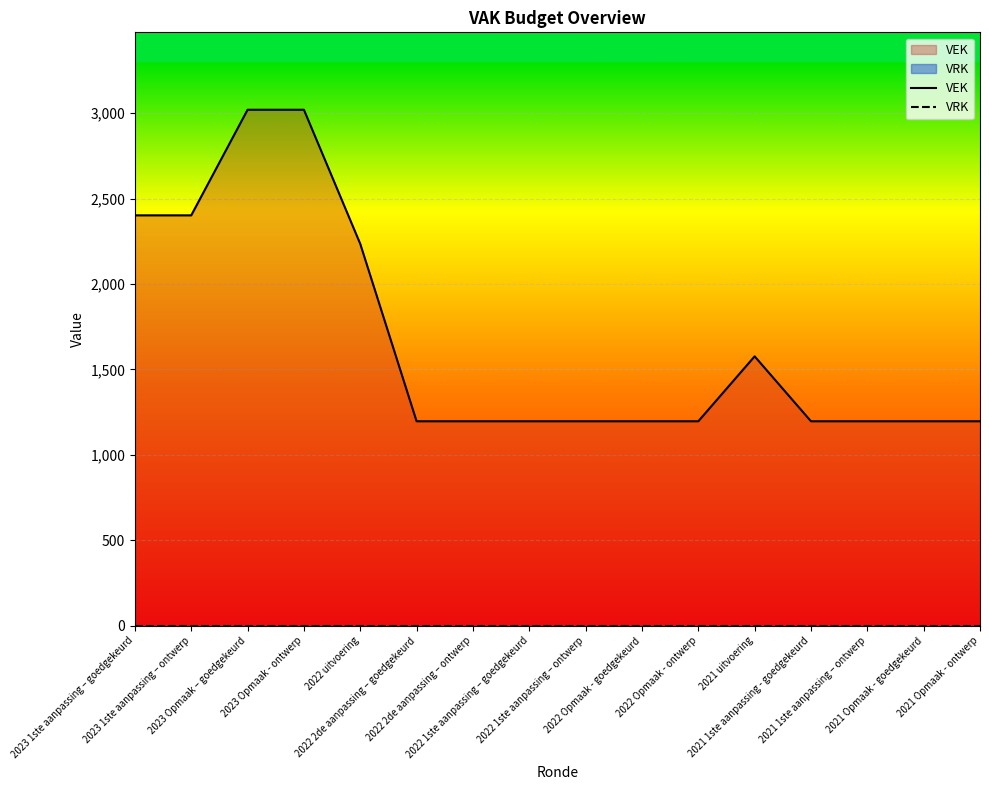

Is it true that VEK equals 2650 at 2021 uitvoering?

False